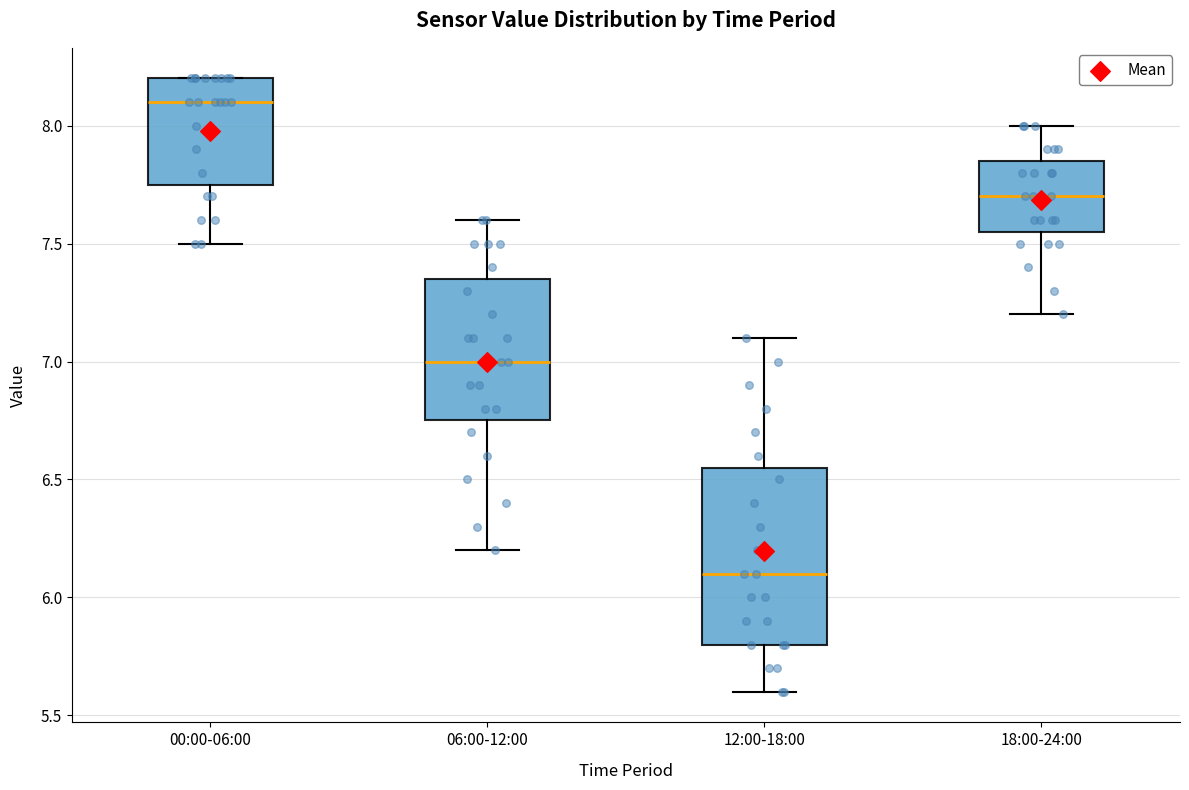

Which box has the highest median line?

00:00-06:00